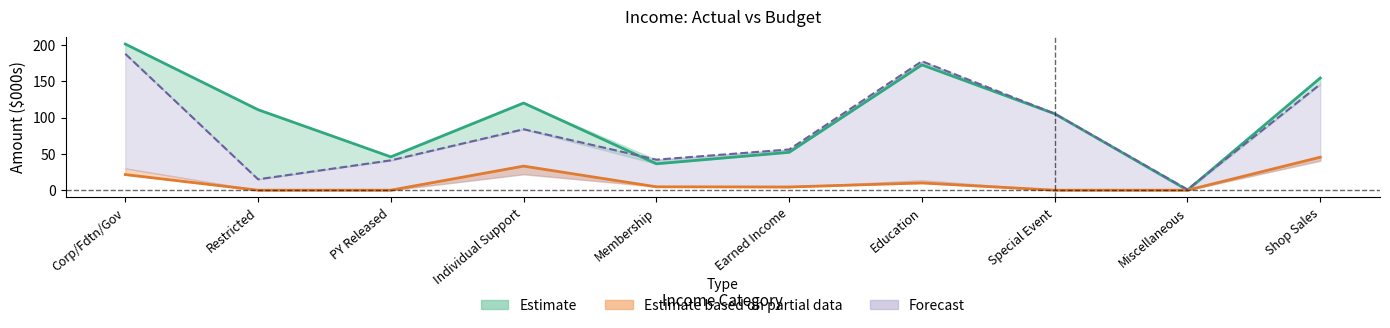

True or false: YTD Actual has more than 0 interior local peaks.

True